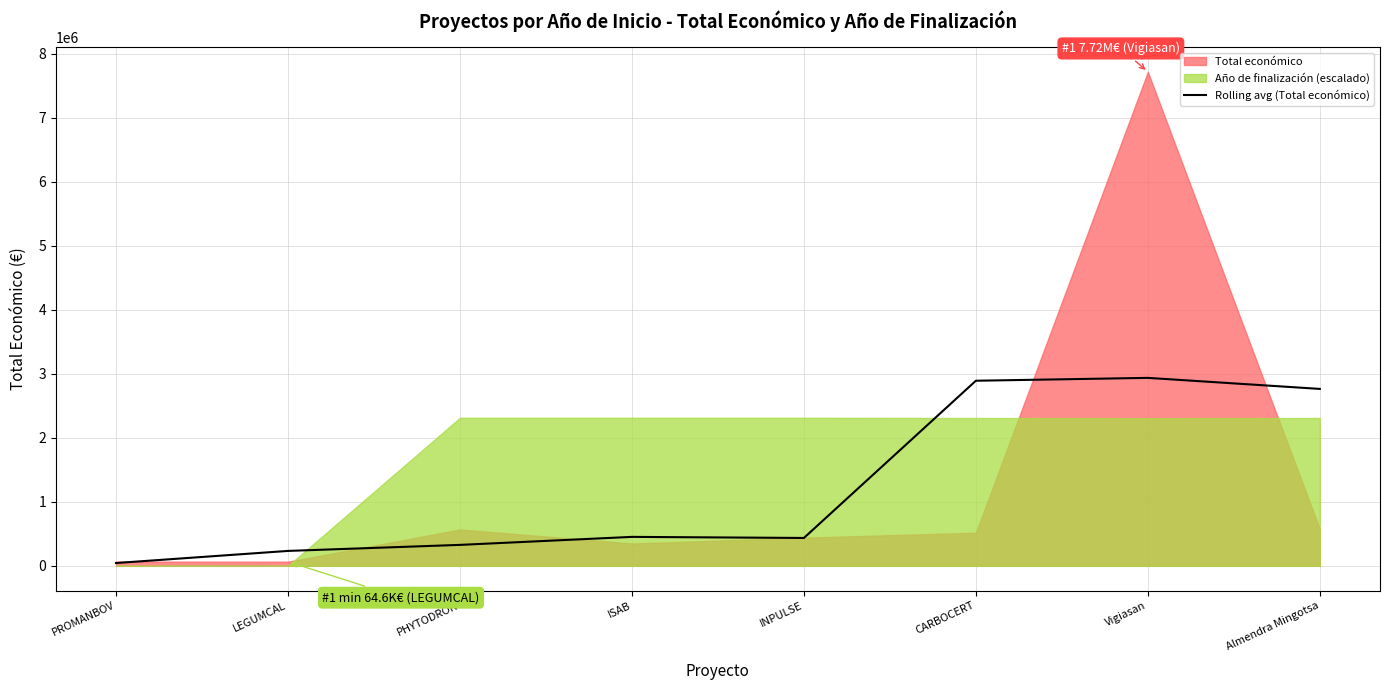

What is the average value?

1260293.0